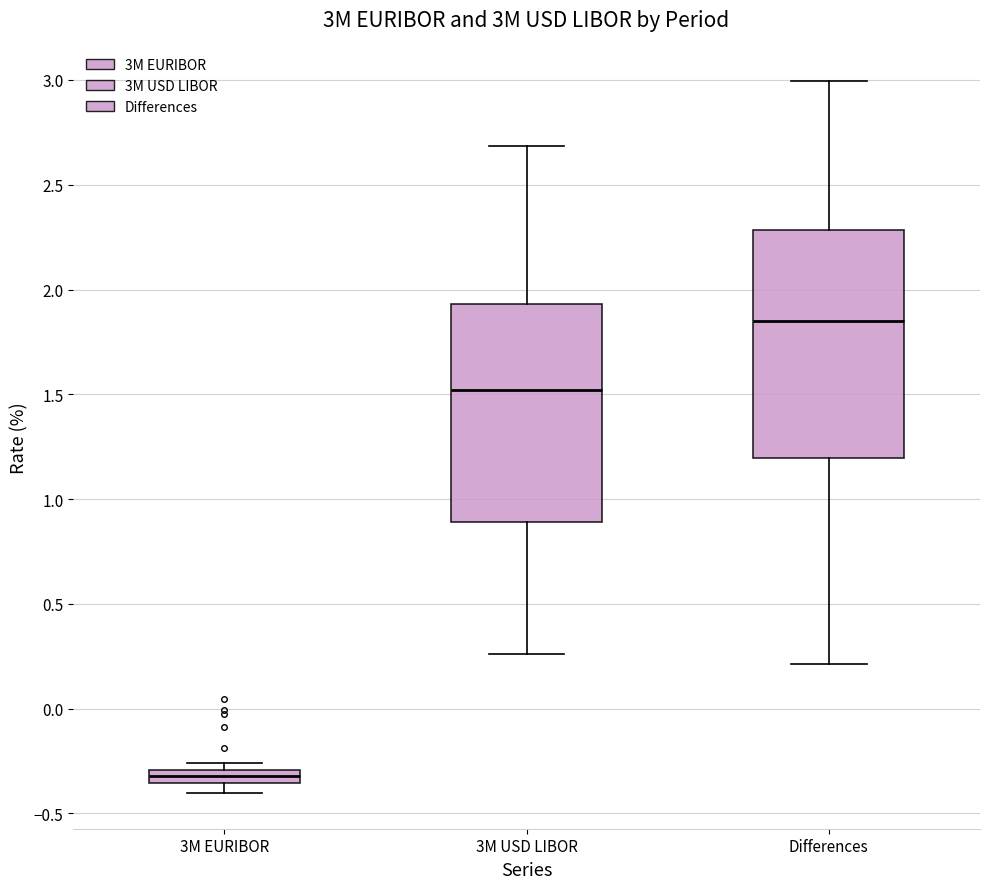

Which box's median line is the lowest?

3M EURIBOR